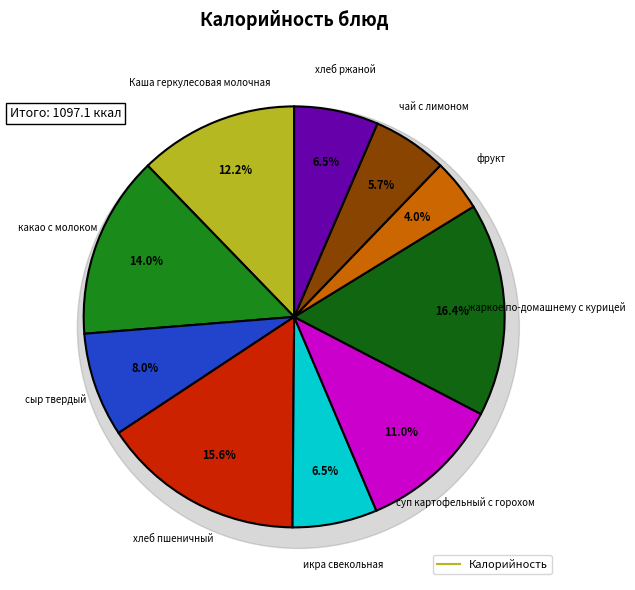

To the nearest percent, what portion does Каша геркулесовая молочная represent?

12%